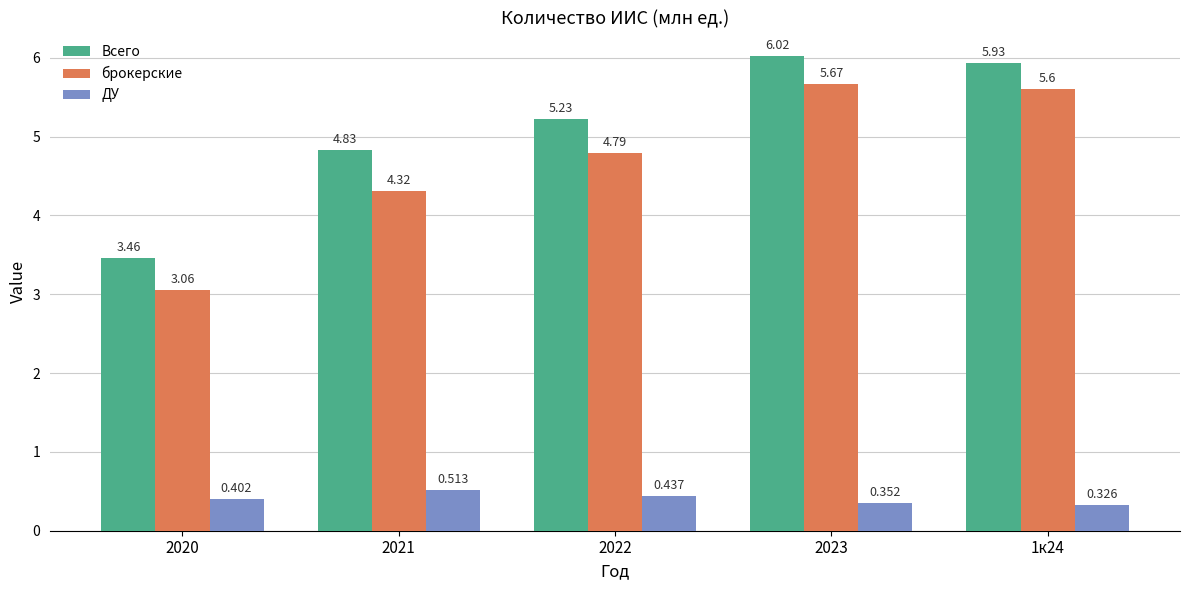

What is the sum of all Всего values?

25.5